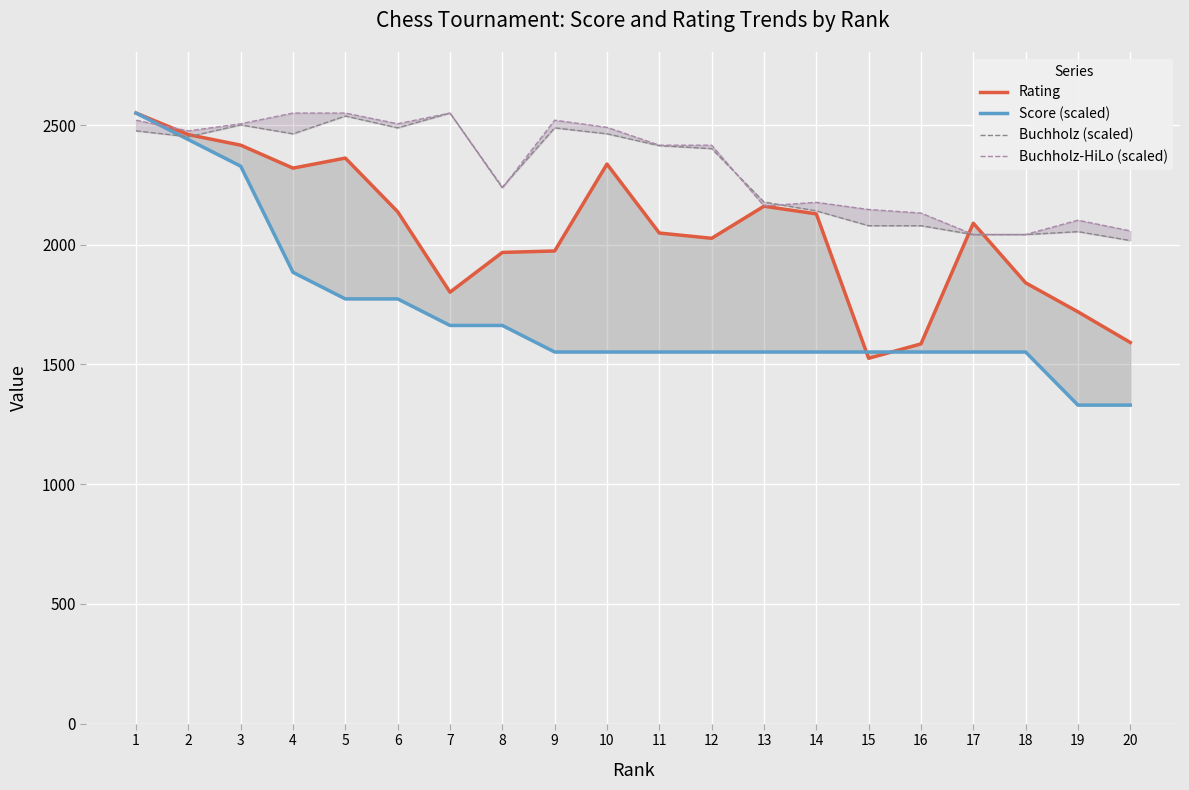

What are all the series names shown in the legend?

Rating, Score (scaled), Buchholz (scaled), Buchholz-HiLo (scaled)